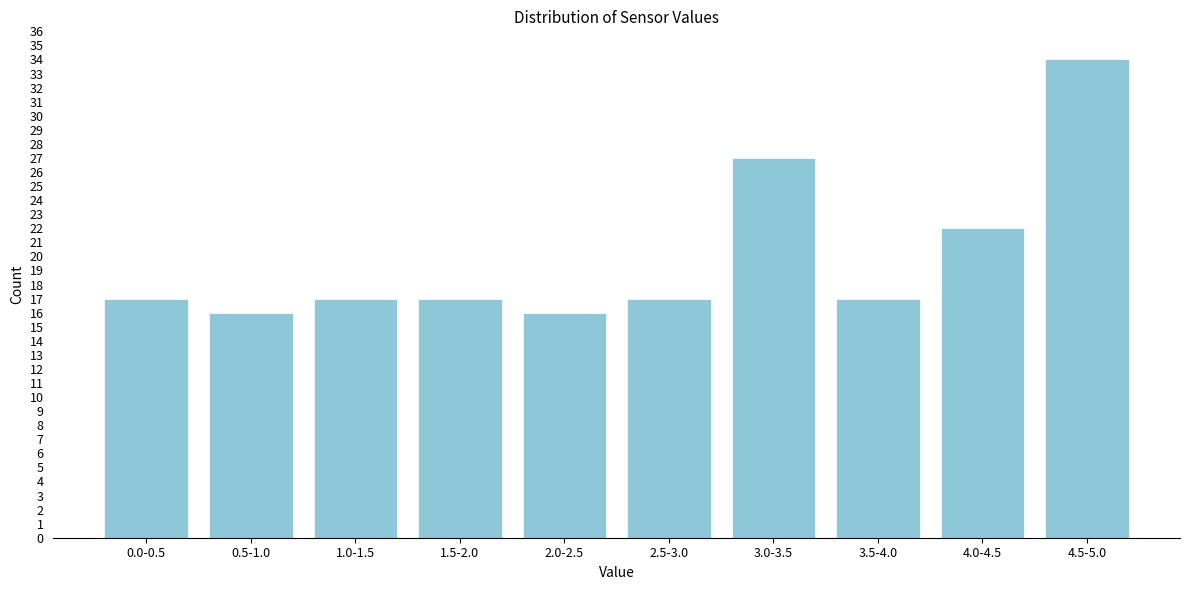

Reading left to right, extract all data points from this chart.

17	16	17	17	16	17	27	17	22	34